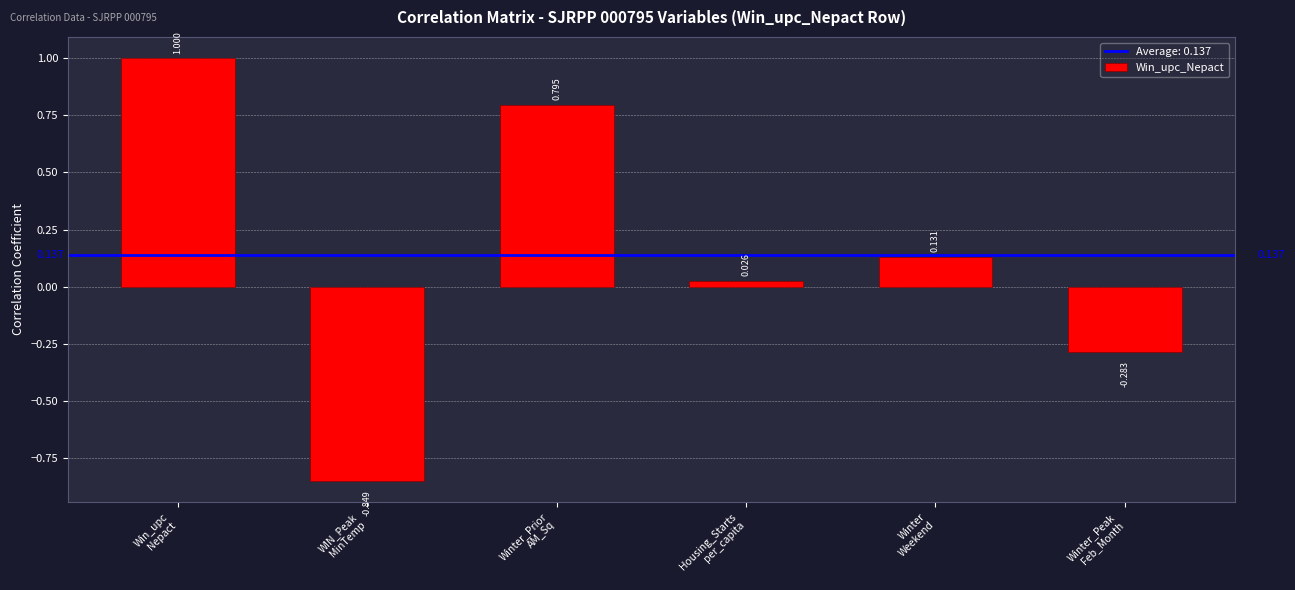

How many negative values are there?

2